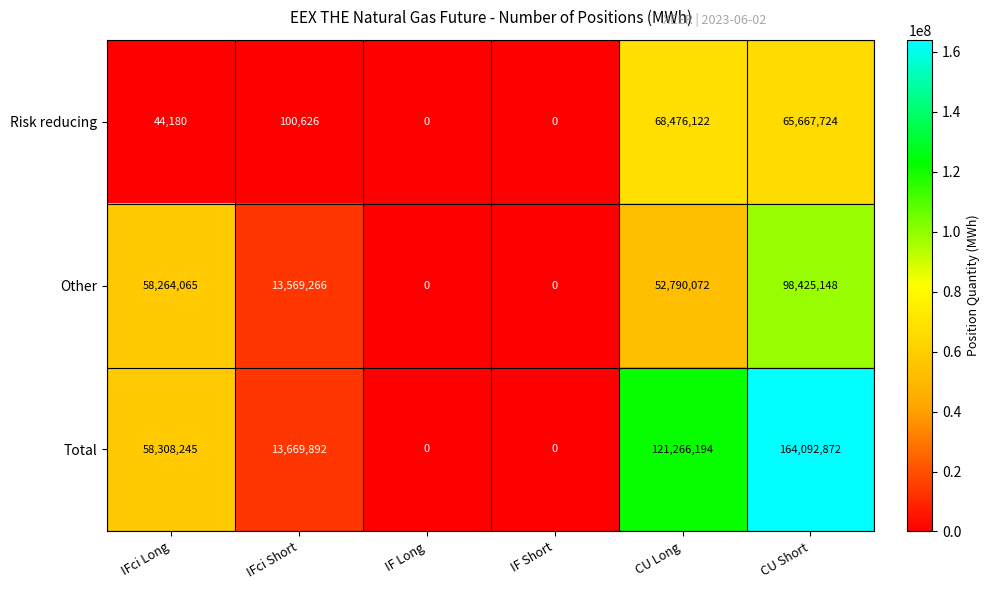

Where is Total nearest to the value 82046436?

IFci Long